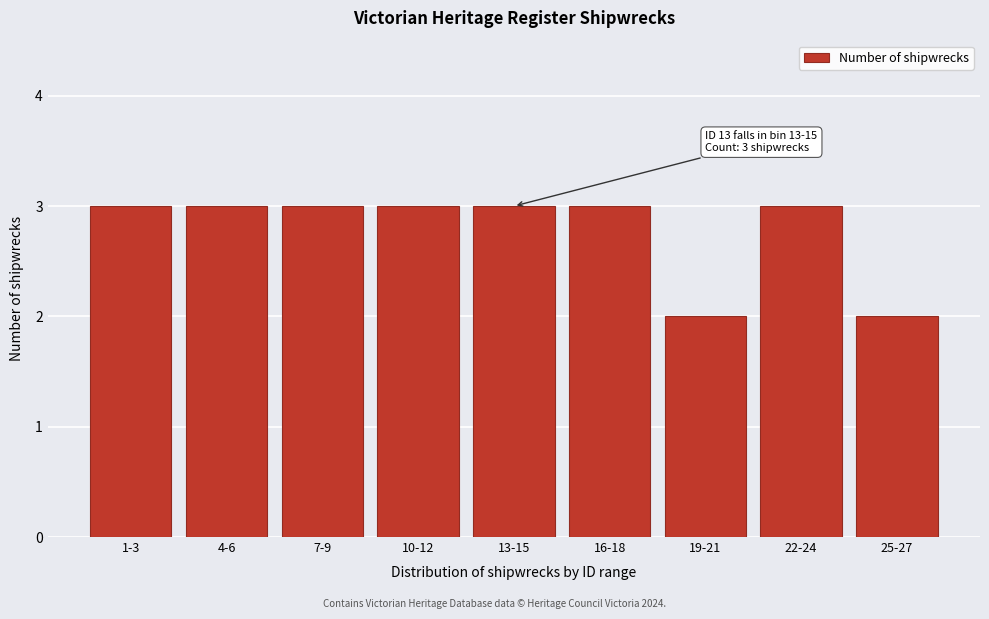

Reading left to right, list all the values displayed in this chart.

3	3	3	3	3	3	2	3	2